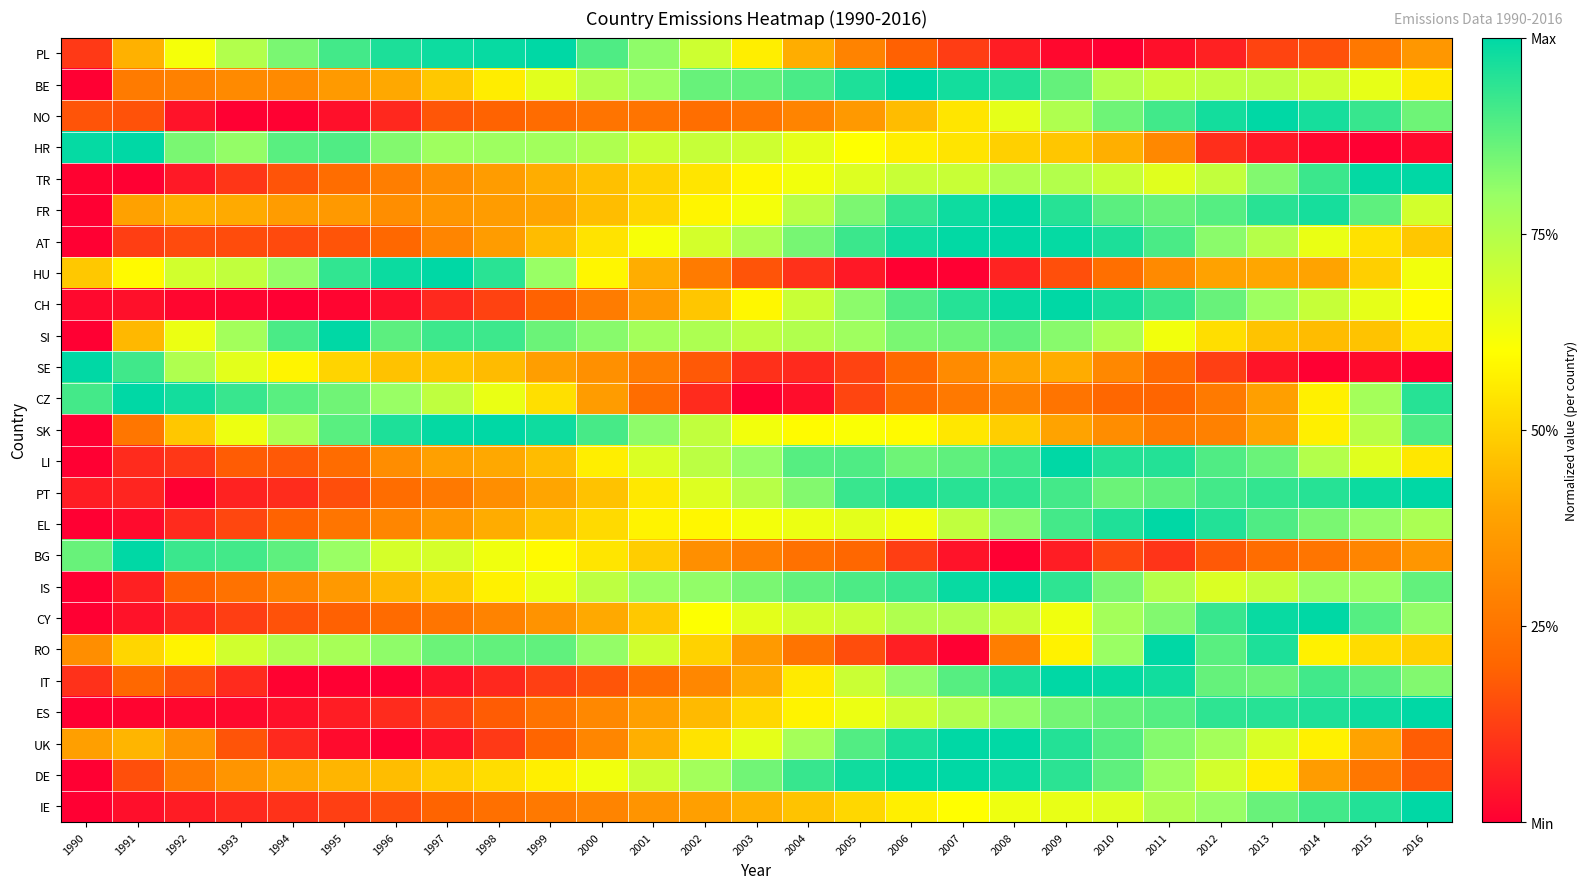

Which label corresponds to the smallest value in the chart?

2010